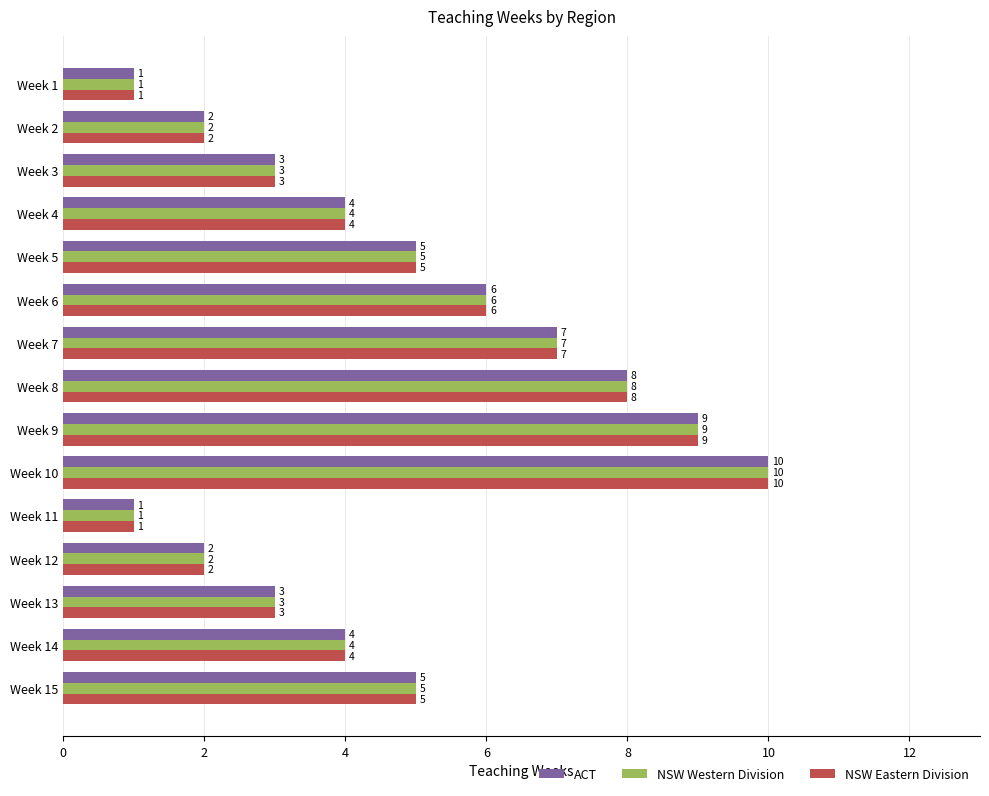

Count the NSW Western Division values in the range 2 to 7.

10